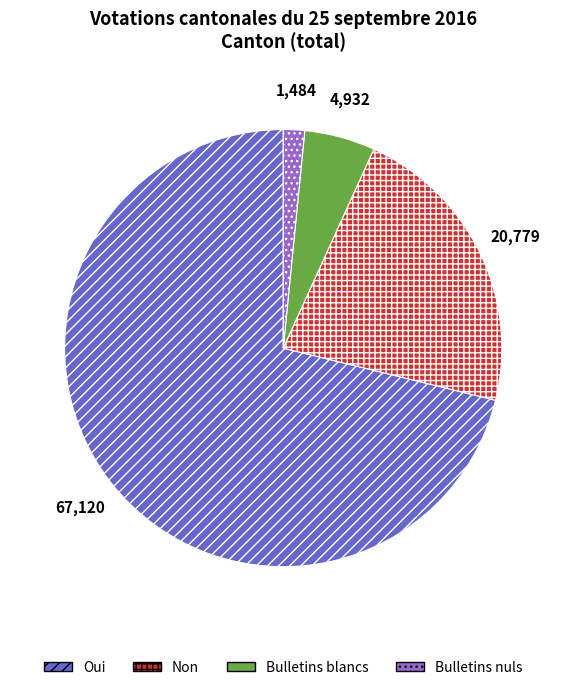

Rank the categories by value from highest to lowest.

Oui, Non, Bulletins blancs, Bulletins nuls